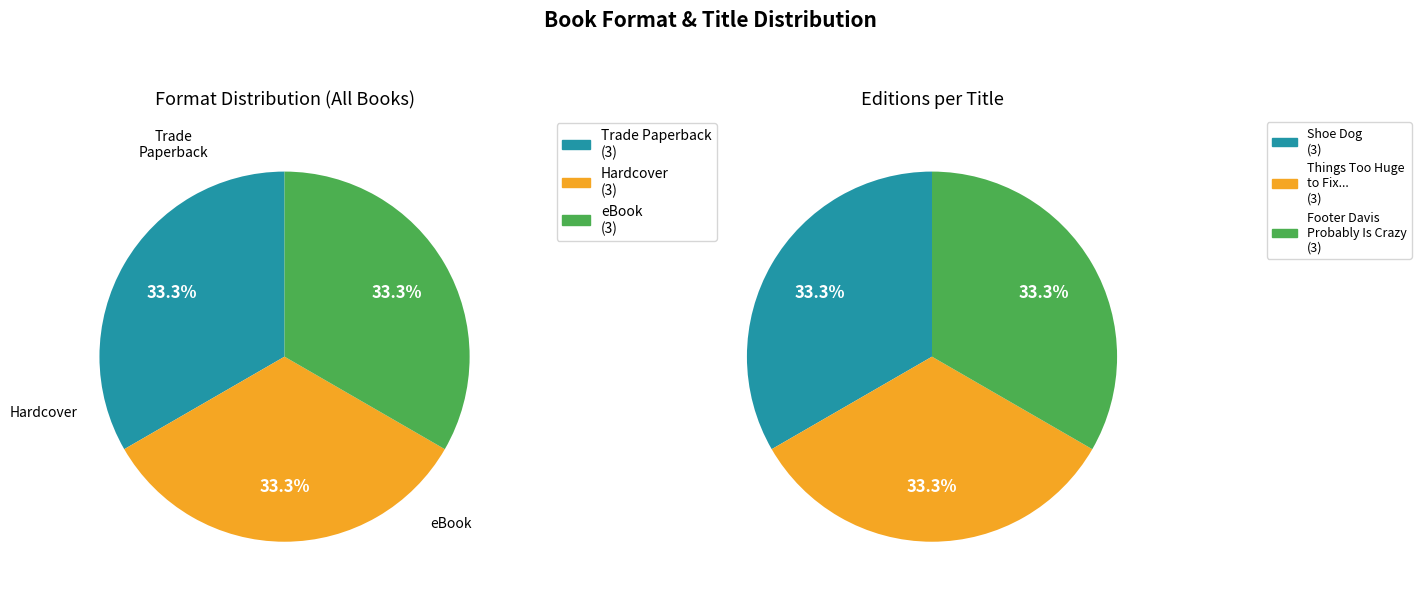

Count the number of slices in the pie.

3